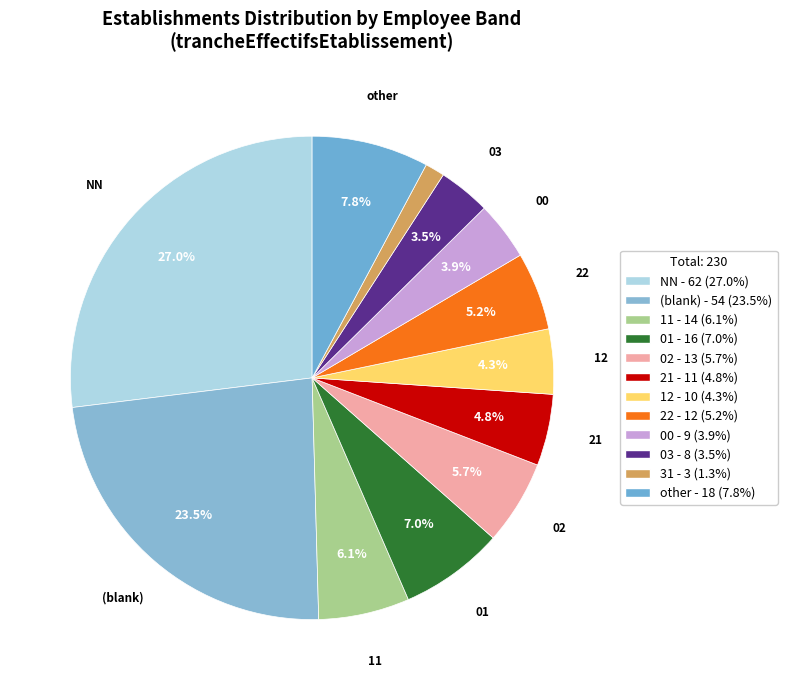

Which slice is the largest?

NN